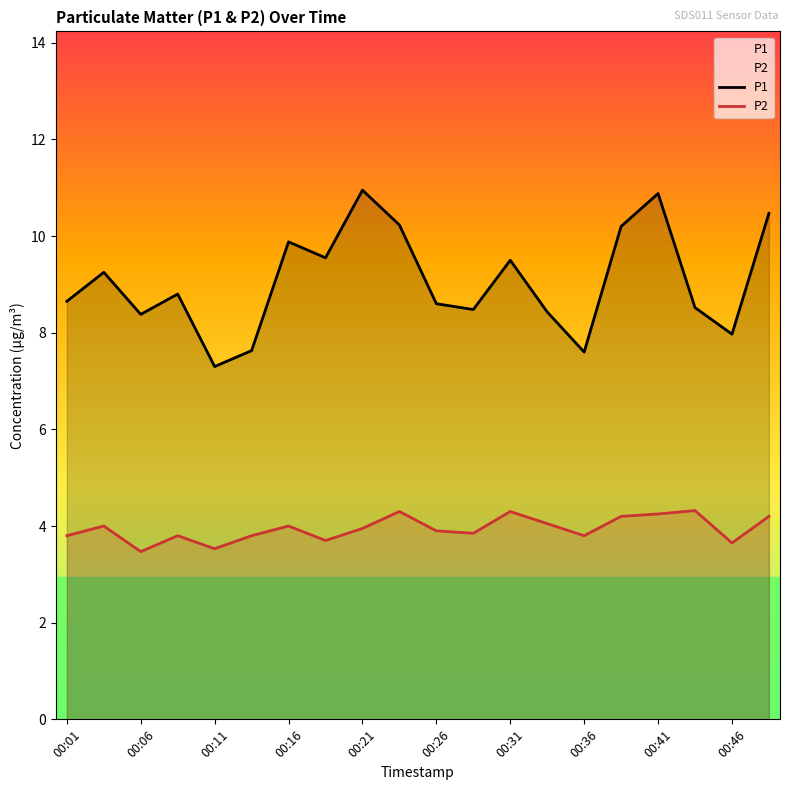

How many lines are shown in the chart?

2